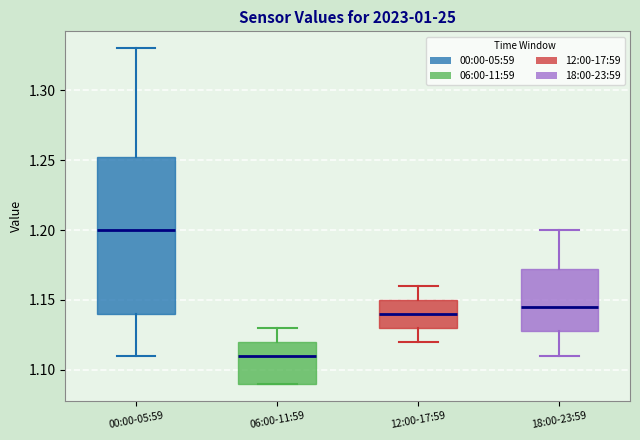

Reading left to right, read every box against the y-axis: the position of its median line, the range the box covers, and the ends of its whiskers. The values are not printed on the chart, so give them approximately, as read against the axis.

00:00-05:59: median 1.200, box 1.140 to 1.255, whiskers 1.110 to 1.330
06:00-11:59: median 1.110, box 1.090 to 1.120, whiskers 1.090 to 1.130
12:00-17:59: median 1.140, box 1.130 to 1.150, whiskers 1.120 to 1.160
18:00-23:59: median 1.145, box 1.130 to 1.175, whiskers 1.110 to 1.200